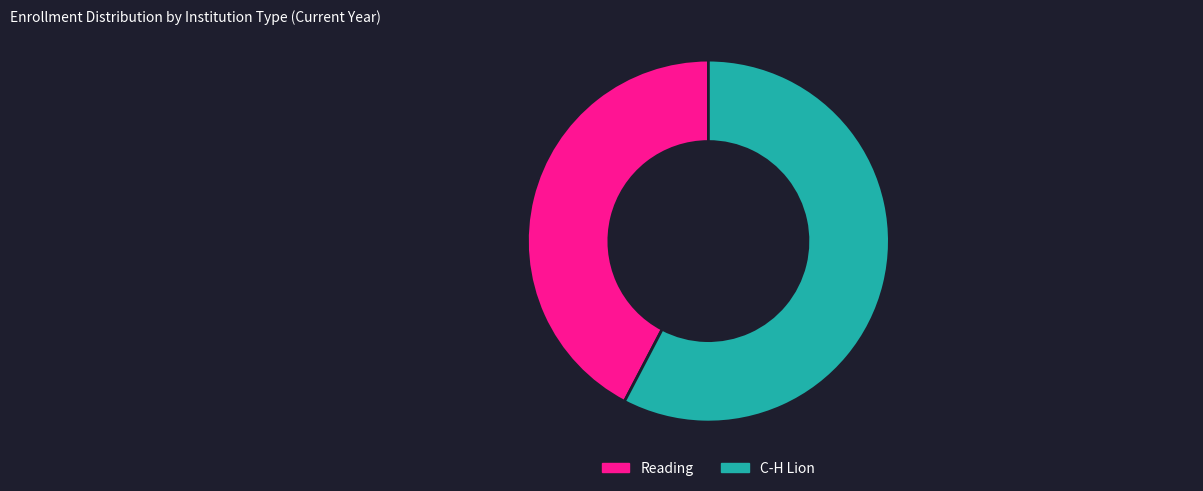

What is the ratio of the value at C-H Lion to the value at Reading?

1.4